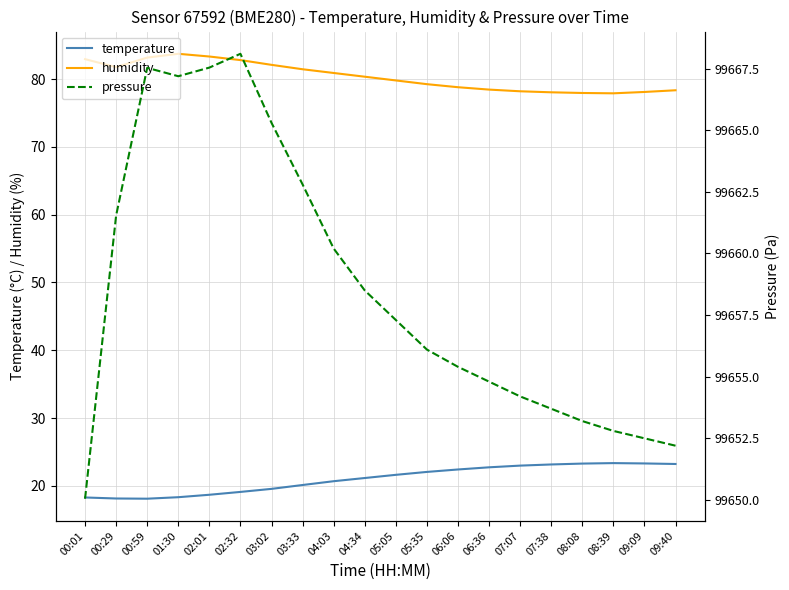

How many values in the temperature series exceed 21?

11